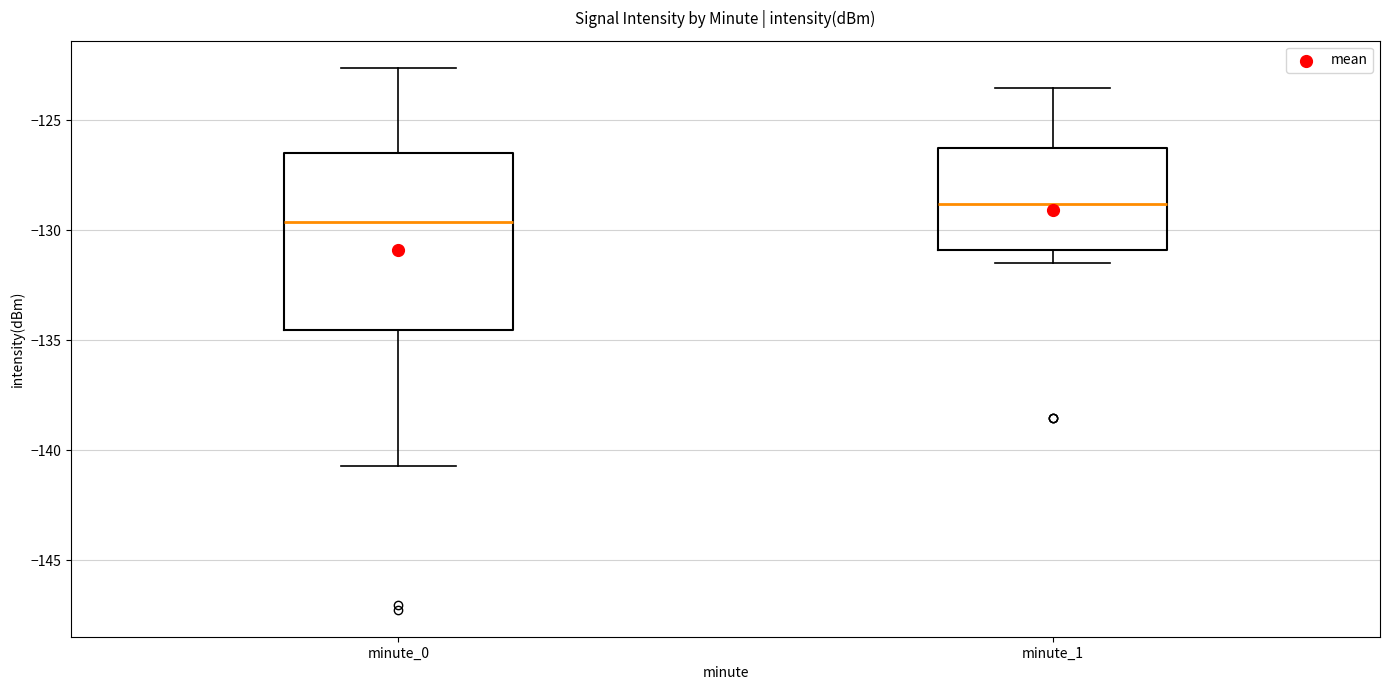

Which box's median line is the lowest?

minute_0